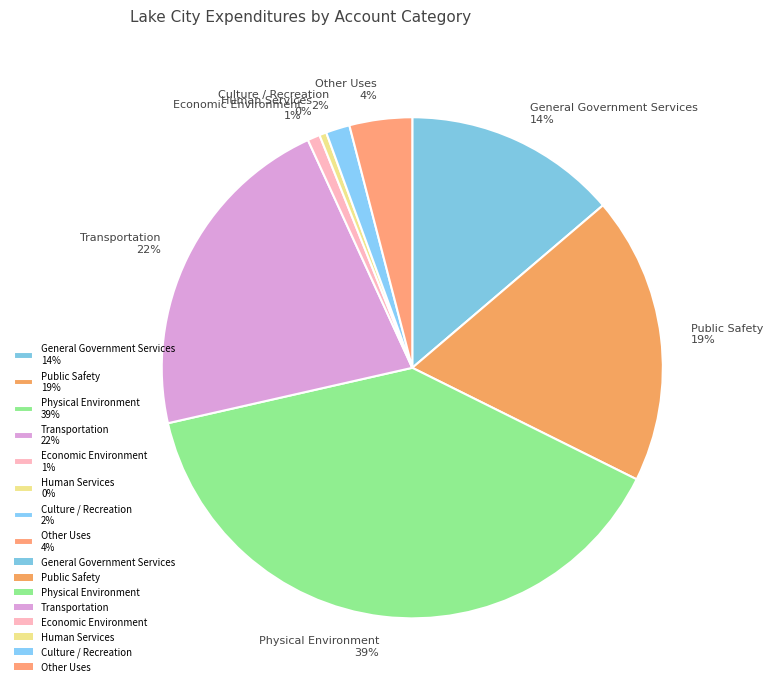

To the nearest percent, what is the difference between the Physical Environment and Other Uses slice percentages?

35%